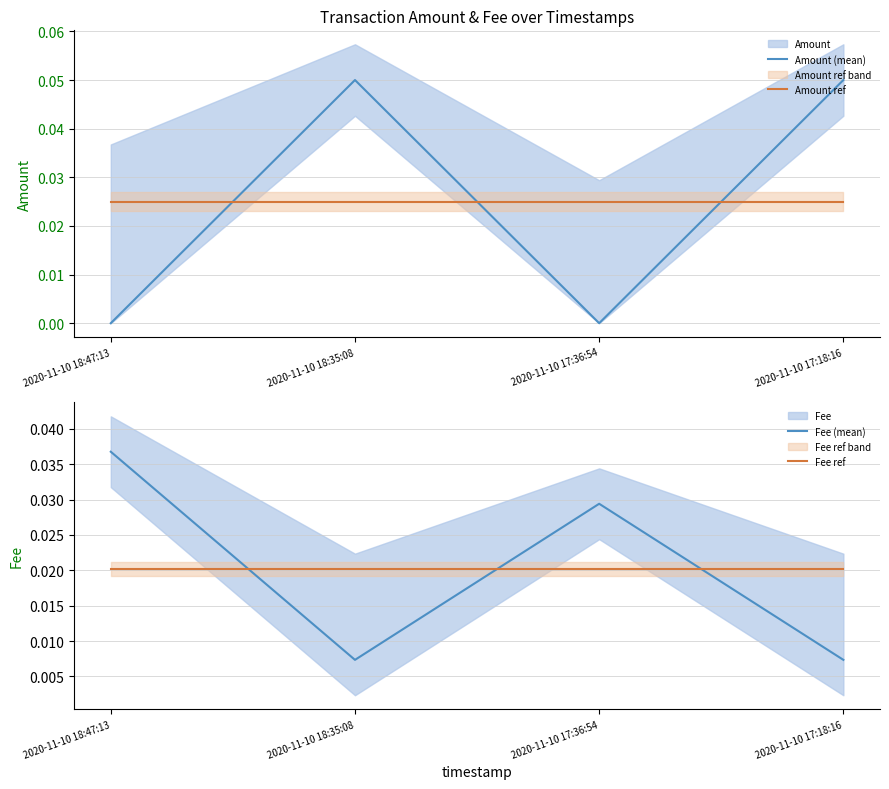

What is the total value across all series at 2020-11-10 17:18:16?

0.1